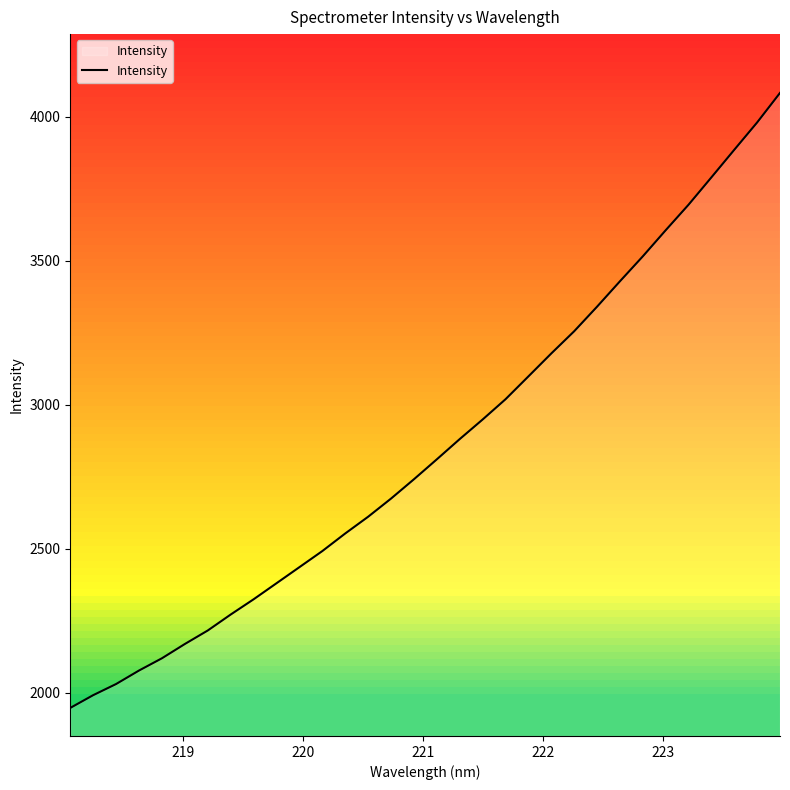

What is the maximum value shown in the chart?

4082.7